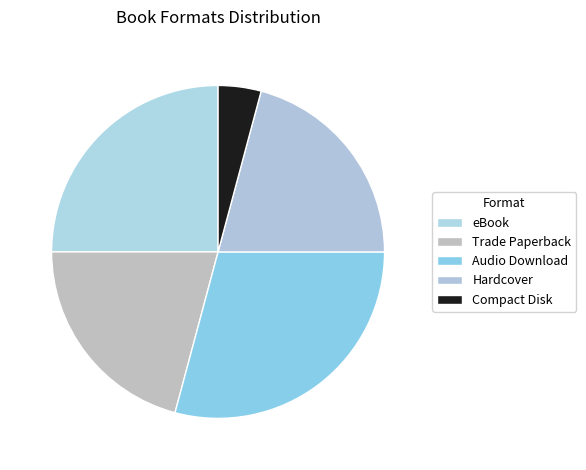

How many segments does this pie chart have?

5